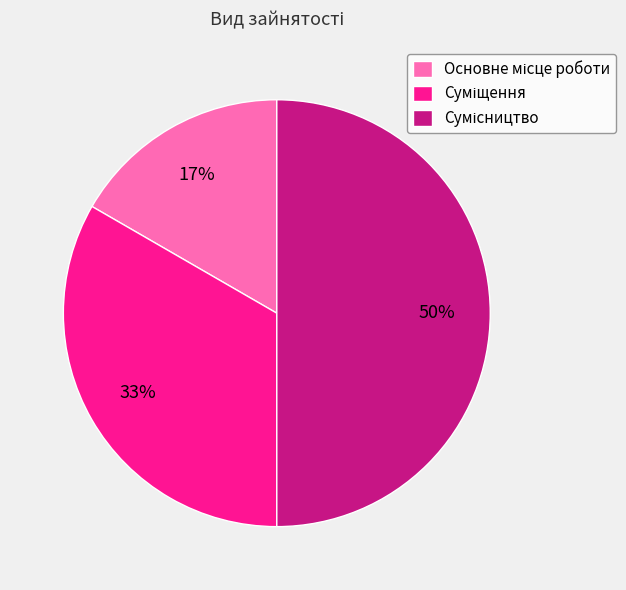

To the nearest percent, what is the difference between the largest and smallest slice percentages?

33%